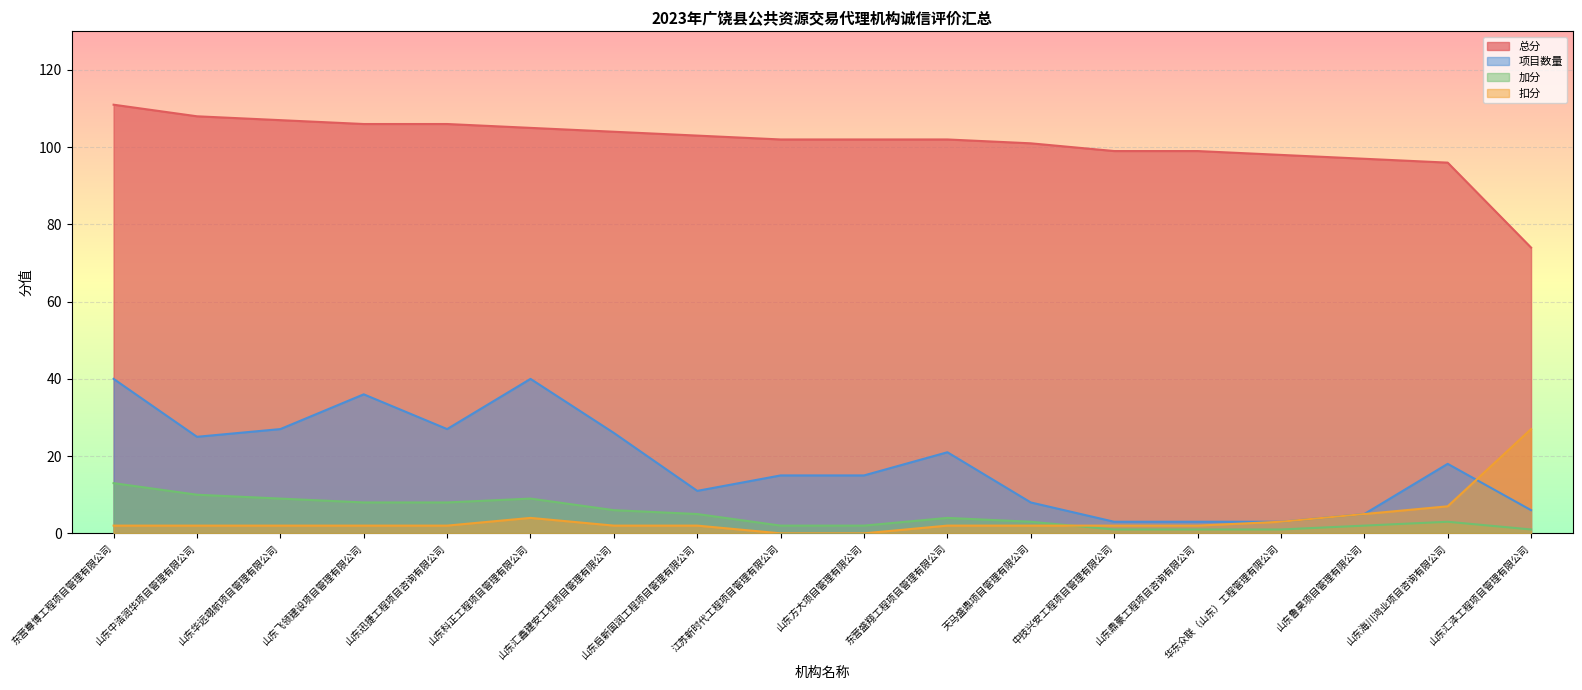

What is the value of the 项目数量 point at the 9th from the left?

15